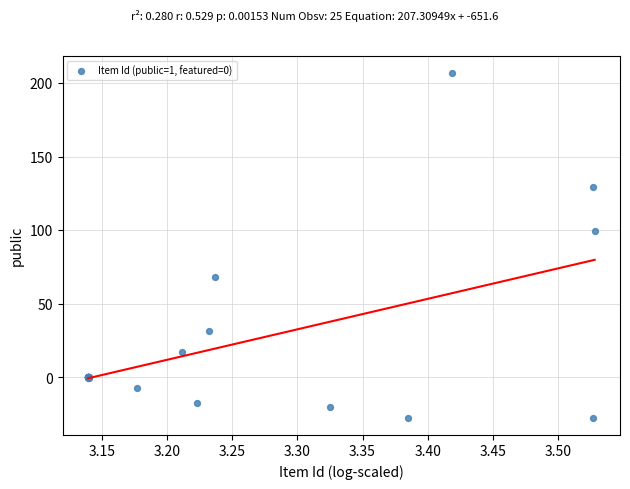

What Y value in the scatter plot is closest to 89?

99.3